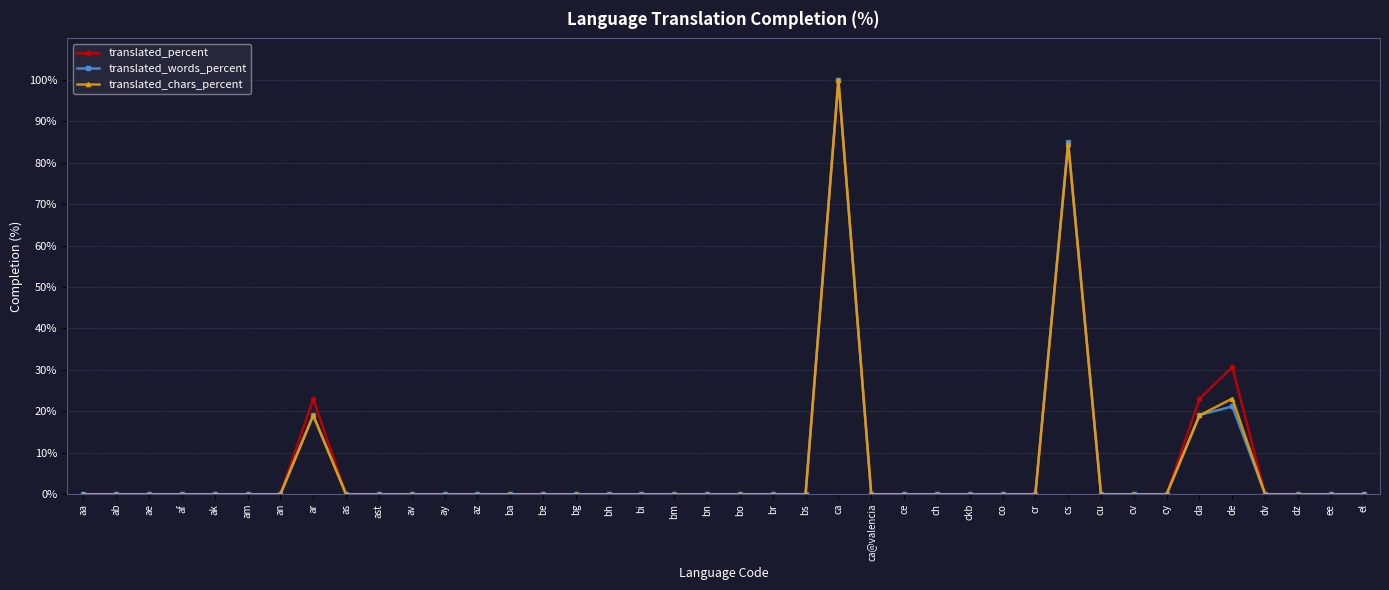

Reading left to right, what are all the values shown in this chart?

translated_percent: aa=0.0	ab=0.0	ae=0.0	af=0.0	ak=0.0	am=0.0	an=0.0	ar=23.0	as=0.0	ast=0.0	av=0.0	ay=0.0	az=0.0	ba=0.0	be=0.0	bg=0.0	bh=0.0	bi=0.0	bm=0.0	bn=0.0	bo=0.0	br=0.0	bs=0.0	ca=100.0	ca@valencia=0.0	ce=0.0	ch=0.0	ckb=0.0	co=0.0	cr=0.0	cs=84.6	cu=0.0	cv=0.0	cy=0.0	da=23.0	de=30.7	dv=0.0	dz=0.0	ee=0.0	el=0.0
translated_words_percent: aa=0.0	ab=0.0	ae=0.0	af=0.0	ak=0.0	am=0.0	an=0.0	ar=19.1	as=0.0	ast=0.0	av=0.0	ay=0.0	az=0.0	ba=0.0	be=0.0	bg=0.0	bh=0.0	bi=0.0	bm=0.0	bn=0.0	bo=0.0	br=0.0	bs=0.0	ca=100.0	ca@valencia=0.0	ce=0.0	ch=0.0	ckb=0.0	co=0.0	cr=0.0	cs=85.1	cu=0.0	cv=0.0	cy=0.0	da=19.1	de=21.2	dv=0.0	dz=0.0	ee=0.0	el=0.0
translated_chars_percent: aa=0.0	ab=0.0	ae=0.0	af=0.0	ak=0.0	am=0.0	an=0.0	ar=19.0	as=0.0	ast=0.0	av=0.0	ay=0.0	az=0.0	ba=0.0	be=0.0	bg=0.0	bh=0.0	bi=0.0	bm=0.0	bn=0.0	bo=0.0	br=0.0	bs=0.0	ca=100.0	ca@valencia=0.0	ce=0.0	ch=0.0	ckb=0.0	co=0.0	cr=0.0	cs=84.6	cu=0.0	cv=0.0	cy=0.0	da=19.0	de=23.1	dv=0.0	dz=0.0	ee=0.0	el=0.0